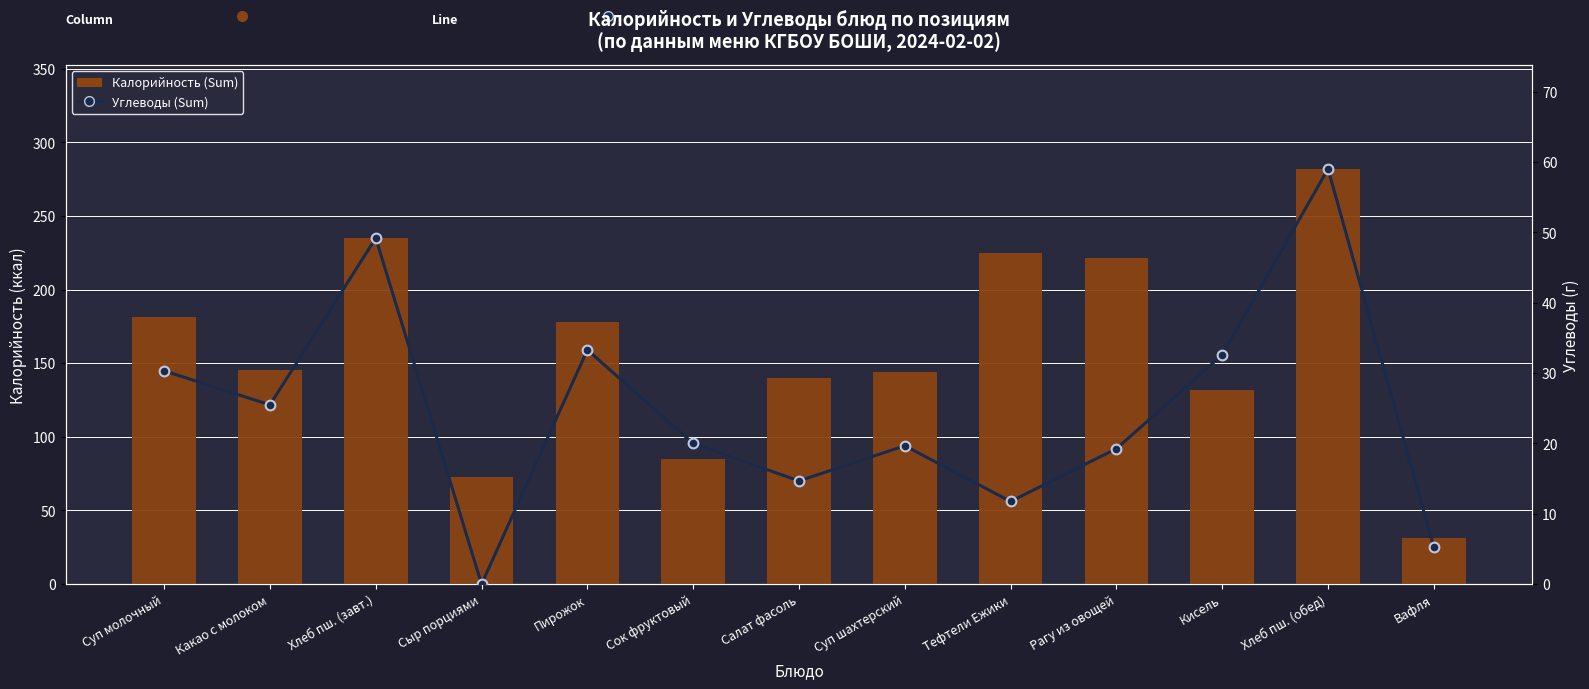

At how many categories does at least one series exceed 10?

13